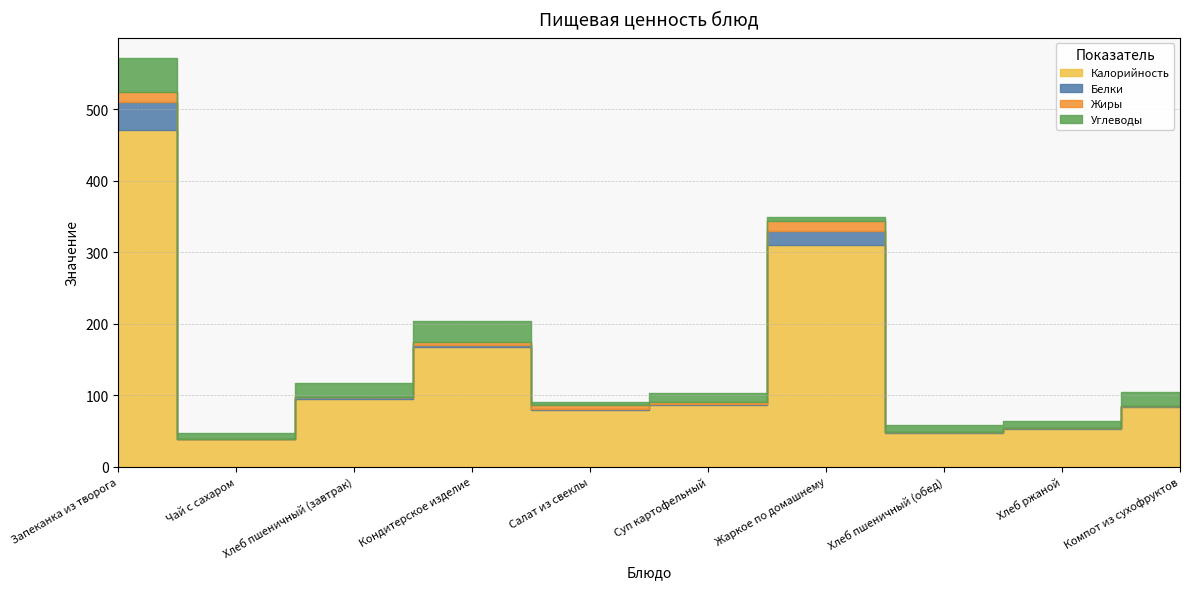

What is the total value across all series at Суп картофельный?

103